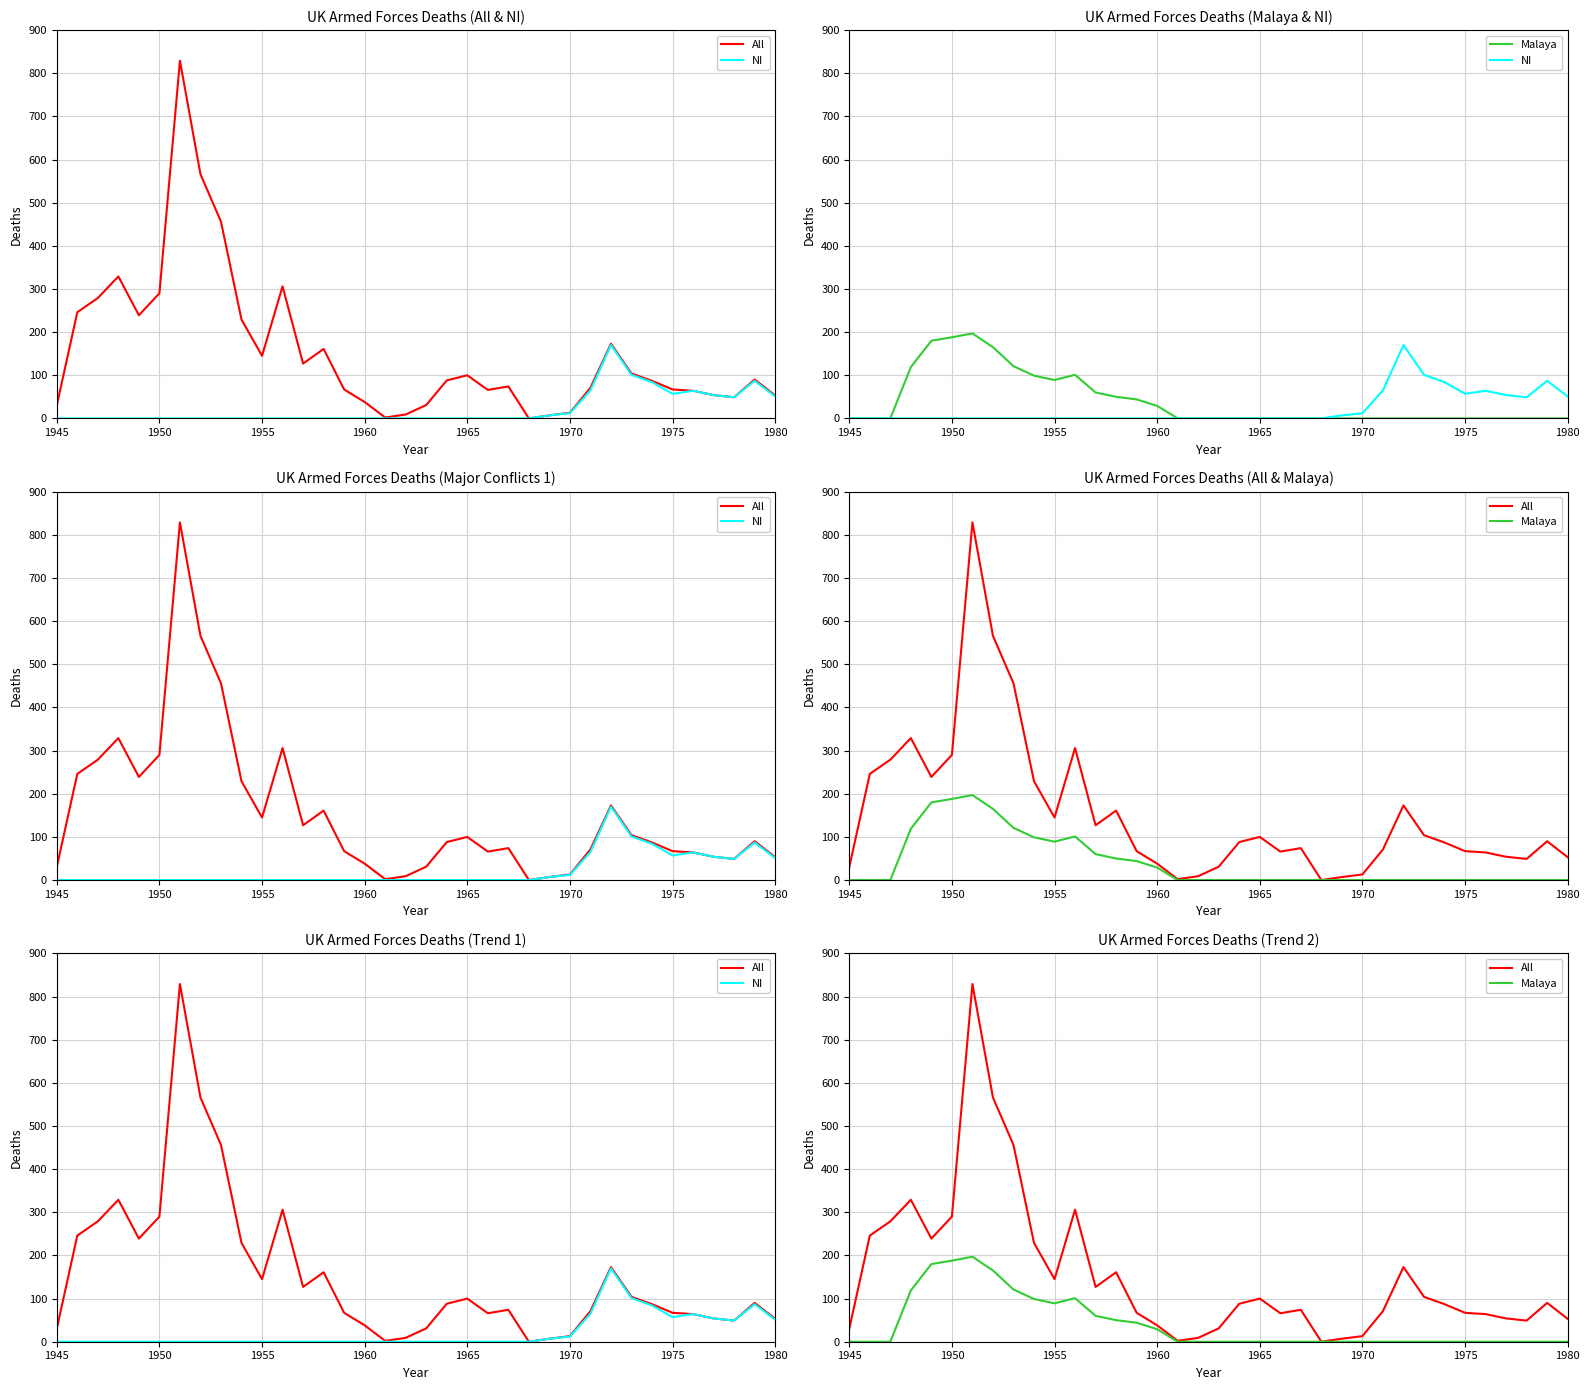

How many series are shown in this chart?

3